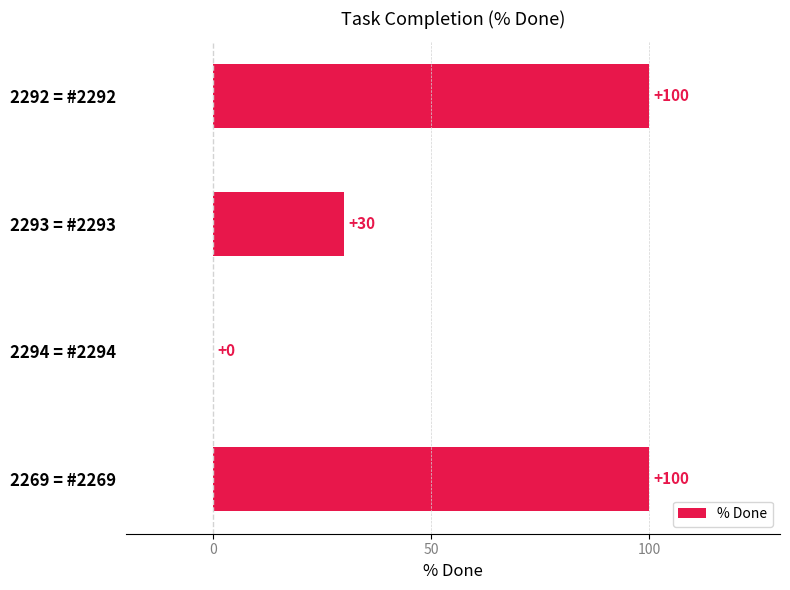

True or false: the data shows 48 at 2293 = #2293.

False